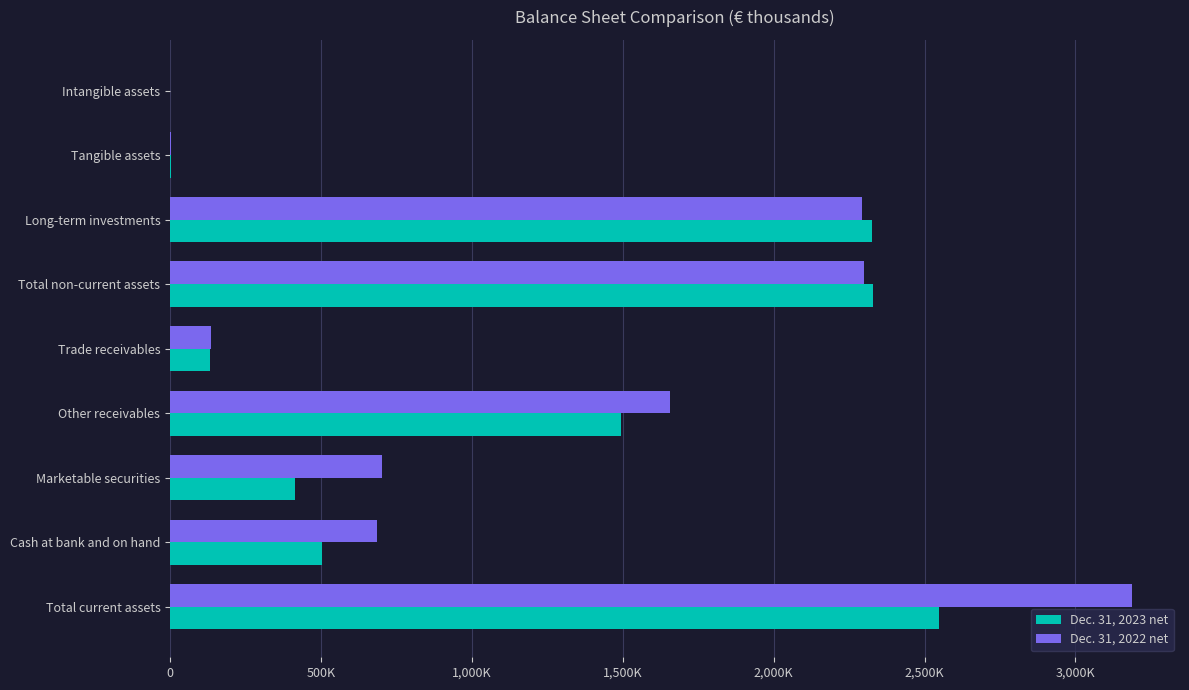

At which category is the sum across all series the highest?

Total current assets